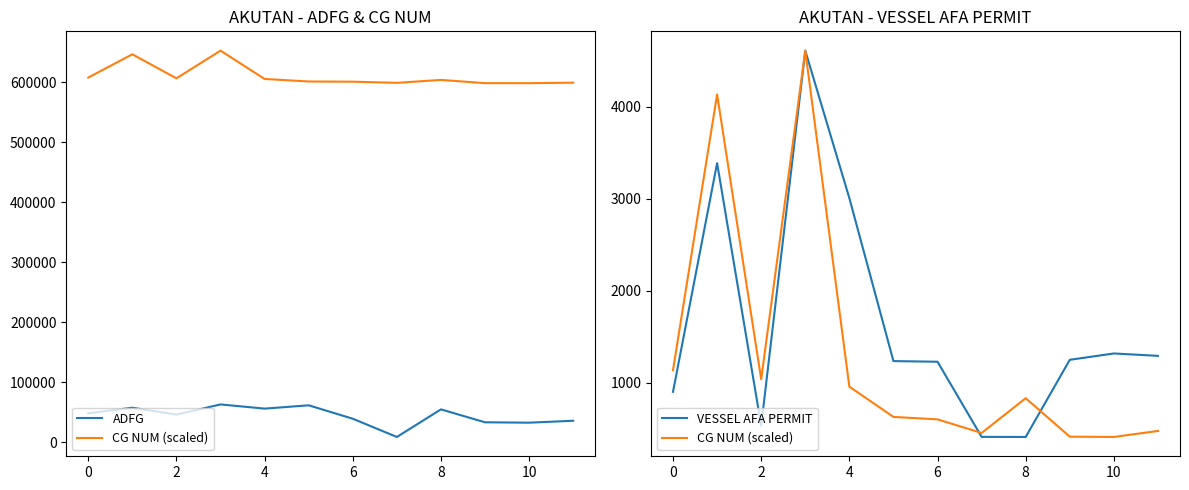

How many distinct data groups are displayed?

3